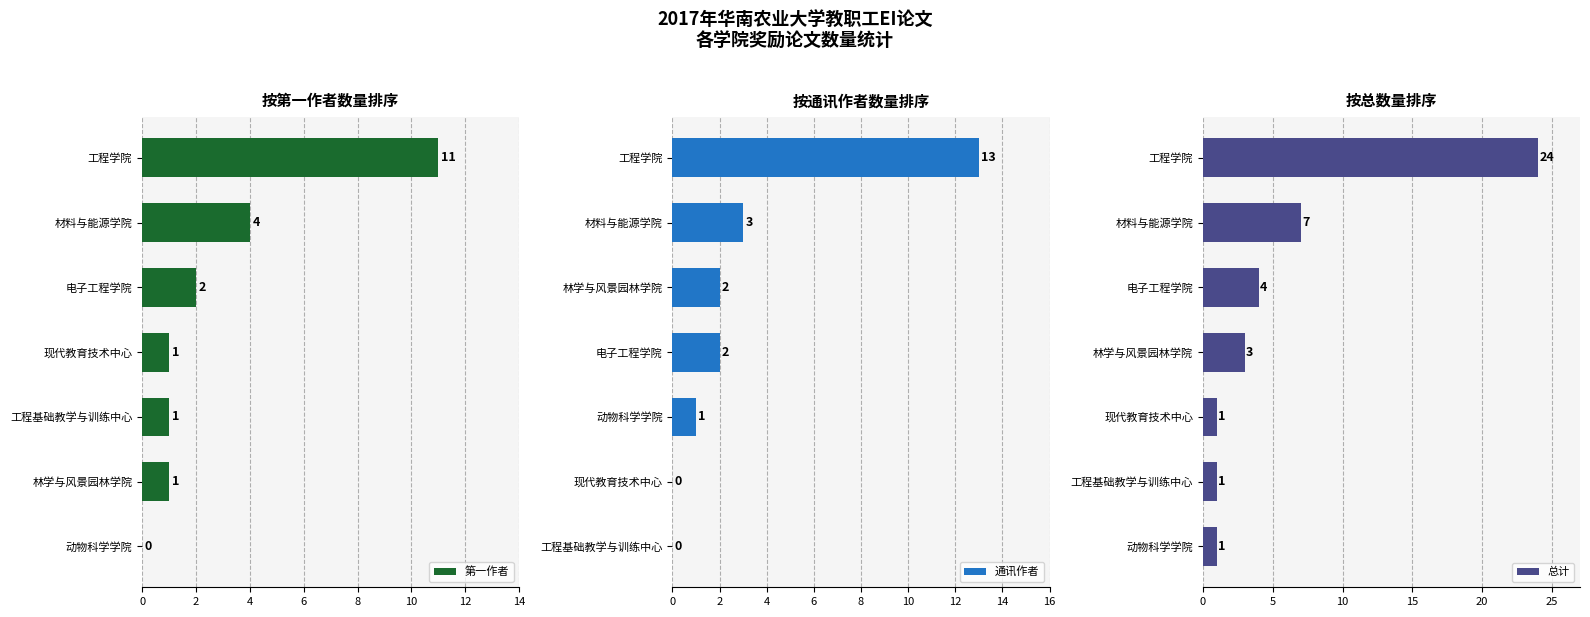

Is the value of 总计 at 10 greater than the value of 第一作者 at 6?

Yes